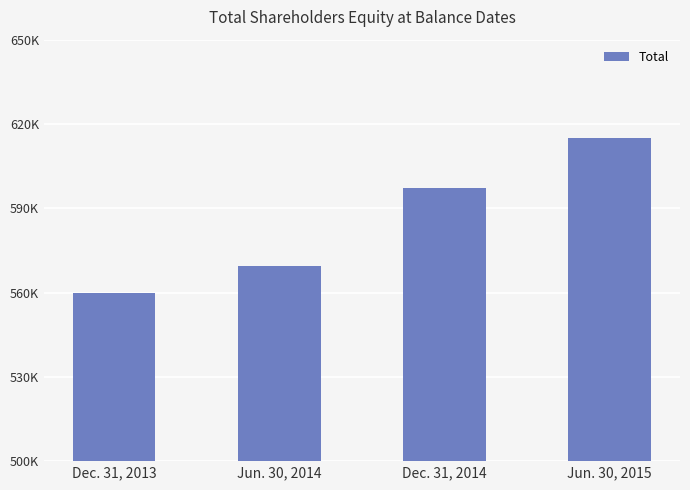

Does the chart contain stacked bars?

No